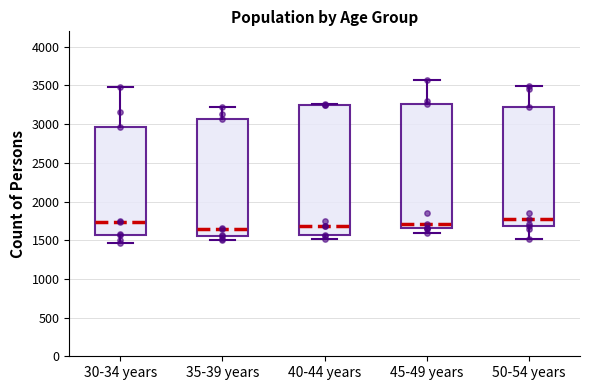

Reading left to right, transcribe this box plot: for each box, give where its median line is, the range the box spans, and where its two whiskers end, as read against the y-axis. The values are not printed on the chart, so give them approximately, as read against the axis.

30-34 years: median 1750, box 1550 to 2950, whiskers 1450 to 3500
35-39 years: median 1650, box 1550 to 3050, whiskers 1500 to 3200
40-44 years: median 1700, box 1550 to 3250, whiskers 1500 to 3250 (just above the box's upper edge)
45-49 years: median 1700, box 1650 to 3250, whiskers 1600 to 3550
50-54 years: median 1800, box 1700 to 3250, whiskers 1500 to 3500